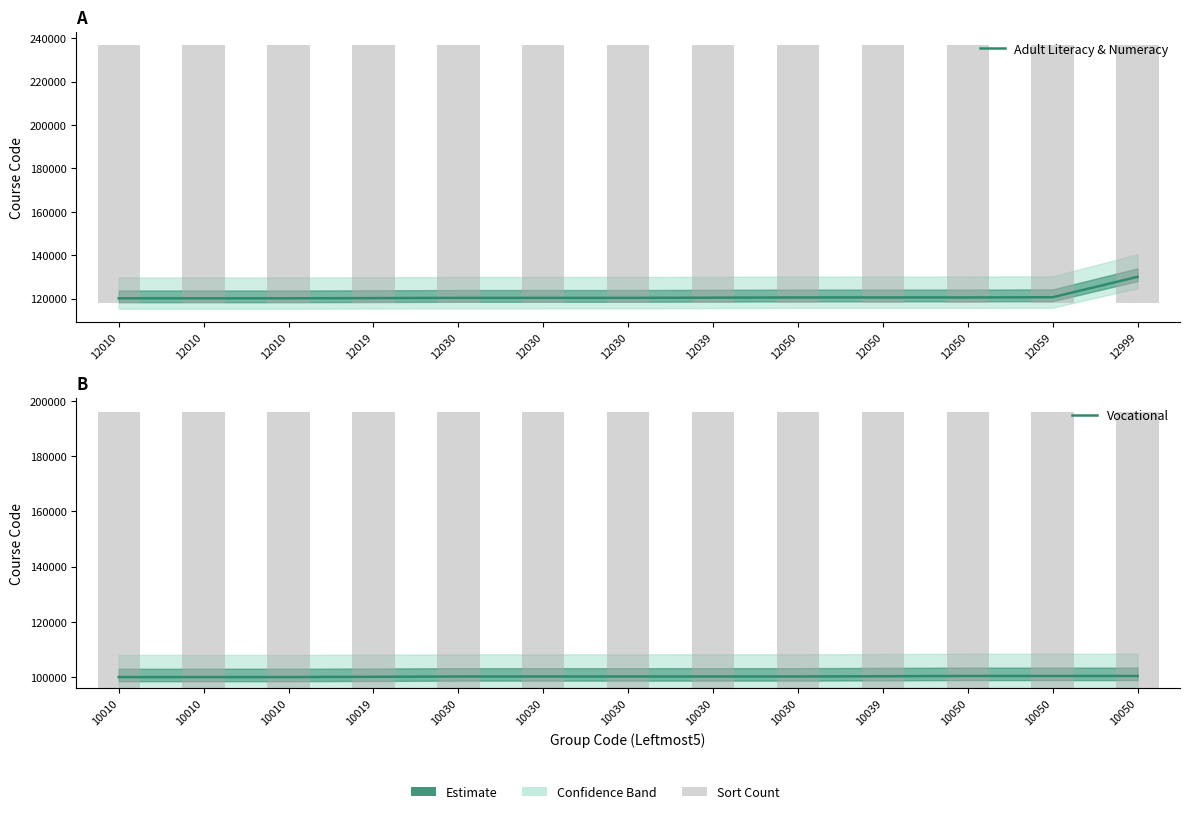

What value does the Adult Literacy & Numeracy series have at 12019?

120199